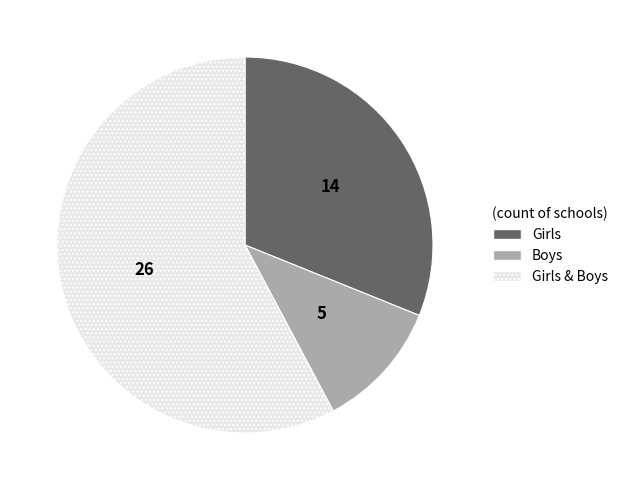

What is the smallest slice in the pie chart?

Boys